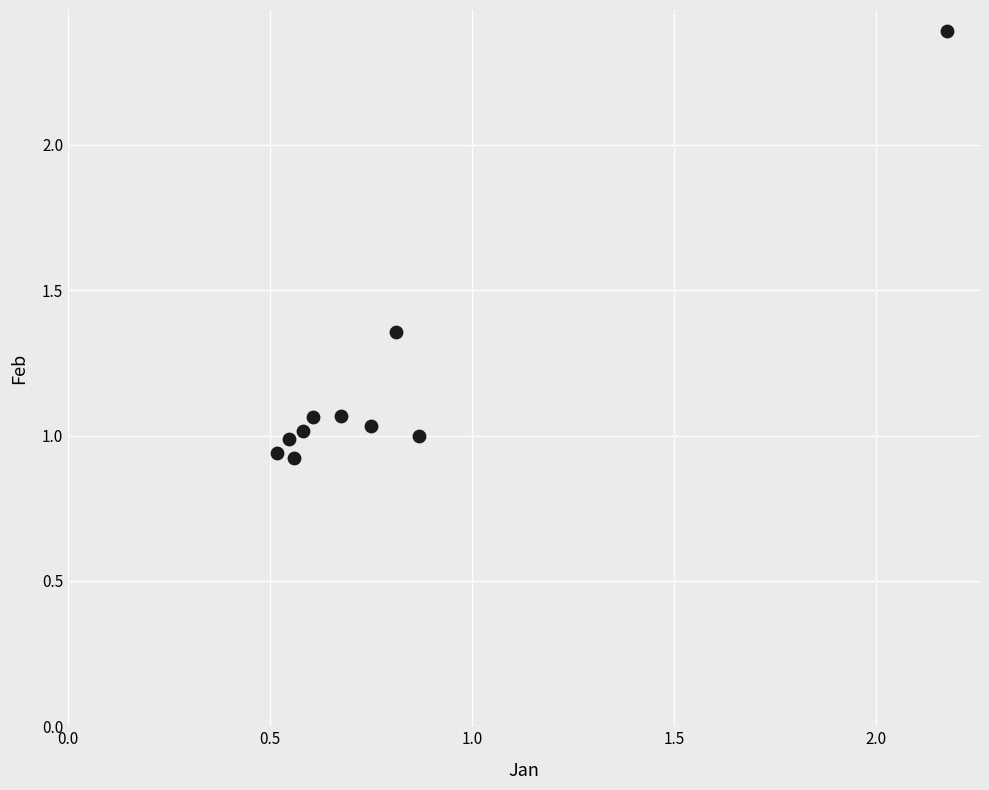

What is the range of Y values (max minus min)?

1.5